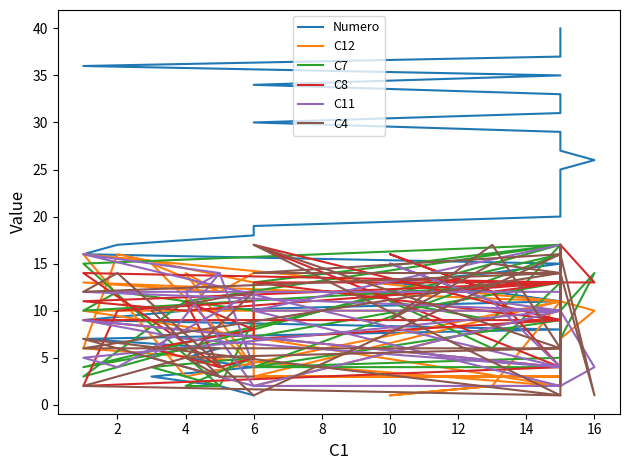

What is the minimum value for C7?

2